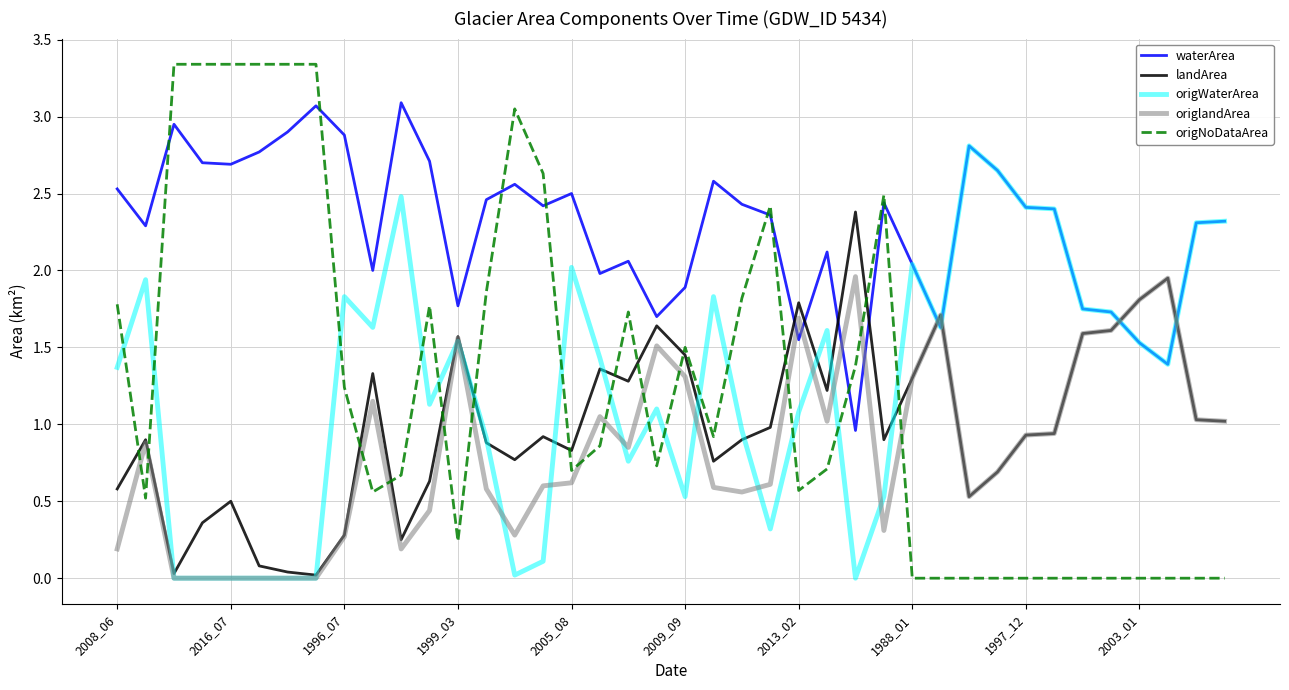

How many times do origWaterArea and origNoDataArea cross each other?

15